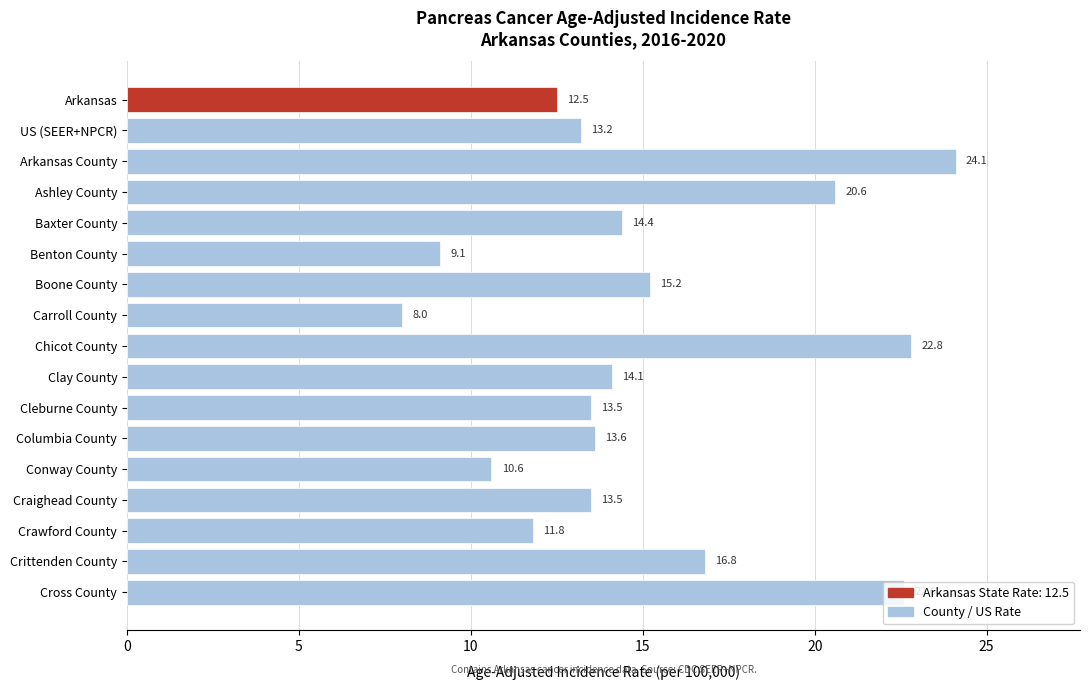

What is the label of the 10th bar from the top?

Clay County